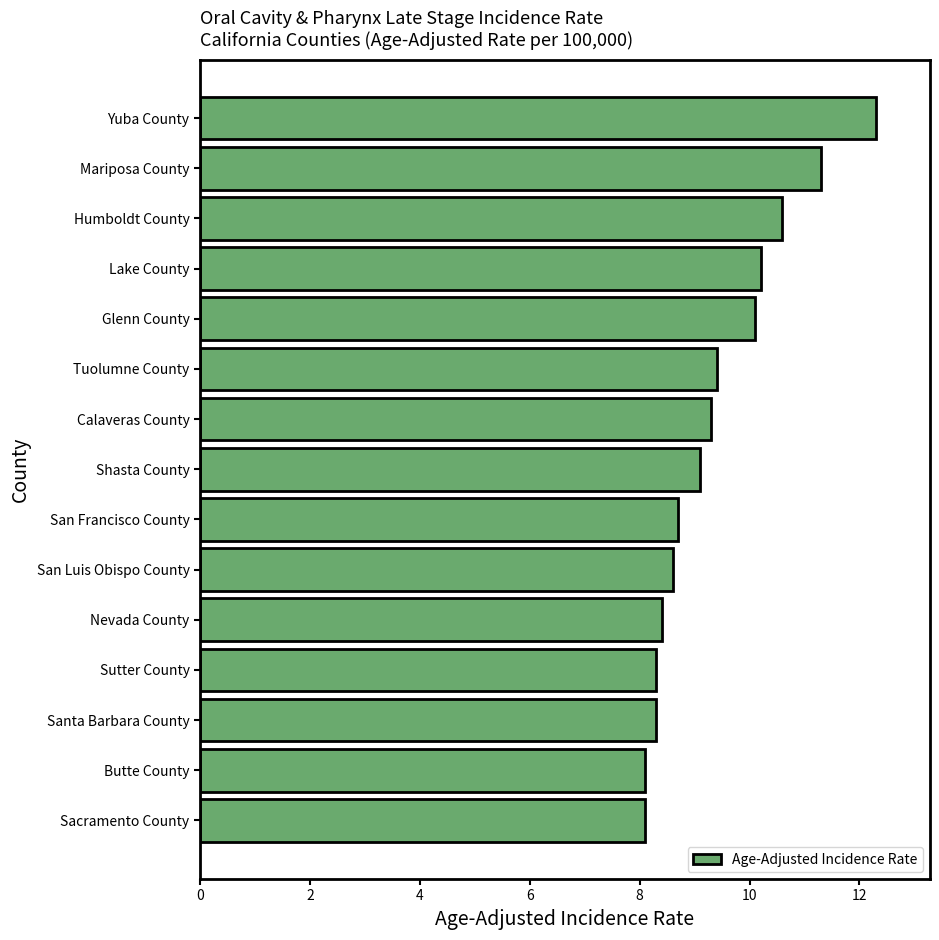

Read the value at Mariposa County.

11.3